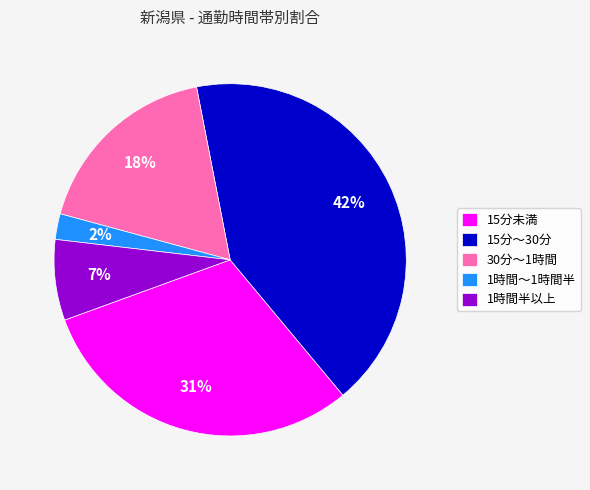

To the nearest percent, what is the difference between the largest and smallest slice percentages?

40%